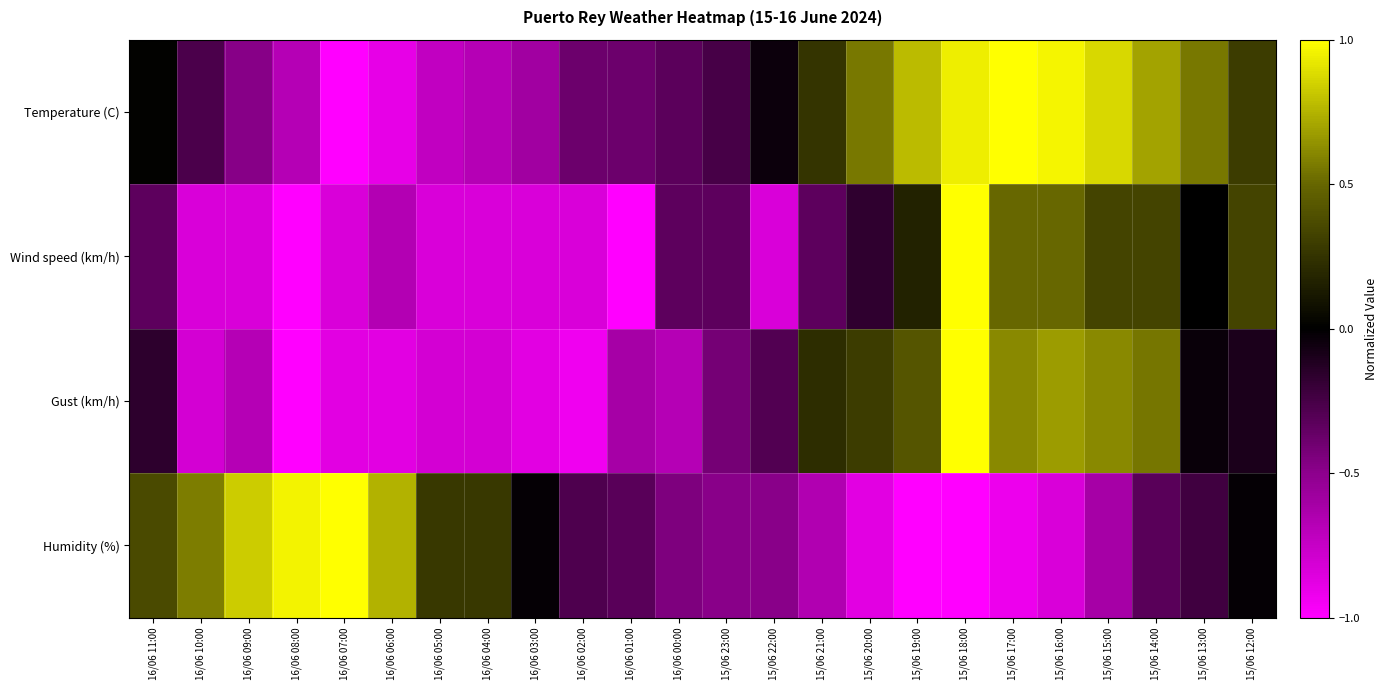

Which series changed the most between 16/06 07:00 and 15/06 16:00?

Temperature (C)